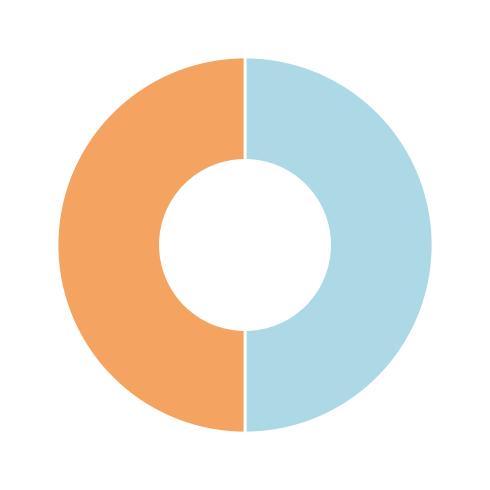

Rank the categories by value from lowest to highest.

Regular, Vote